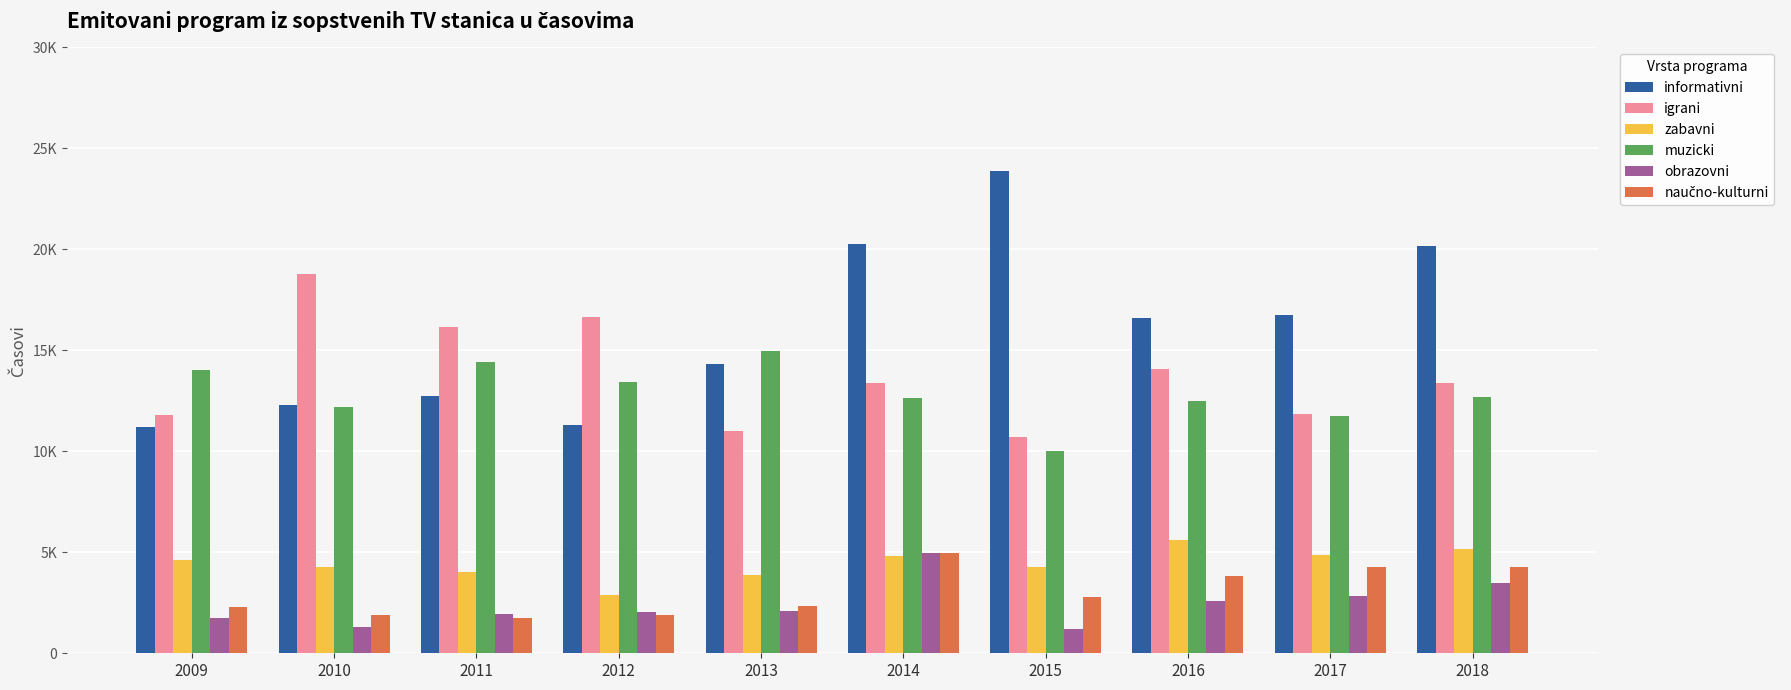

What is the maximum value shown in the chart?

23895